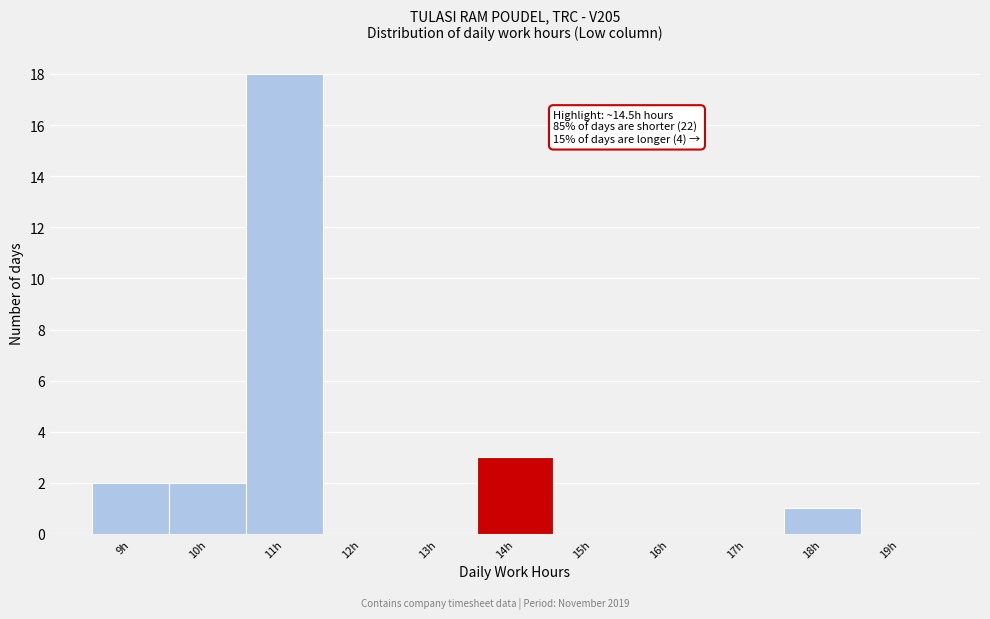

Reading right to left, what are all the values shown in this chart?

19h=0	18h=1	17h=0	16h=0	15h=0	14h=3	13h=0	12h=0	11h=18	10h=2	9h=2